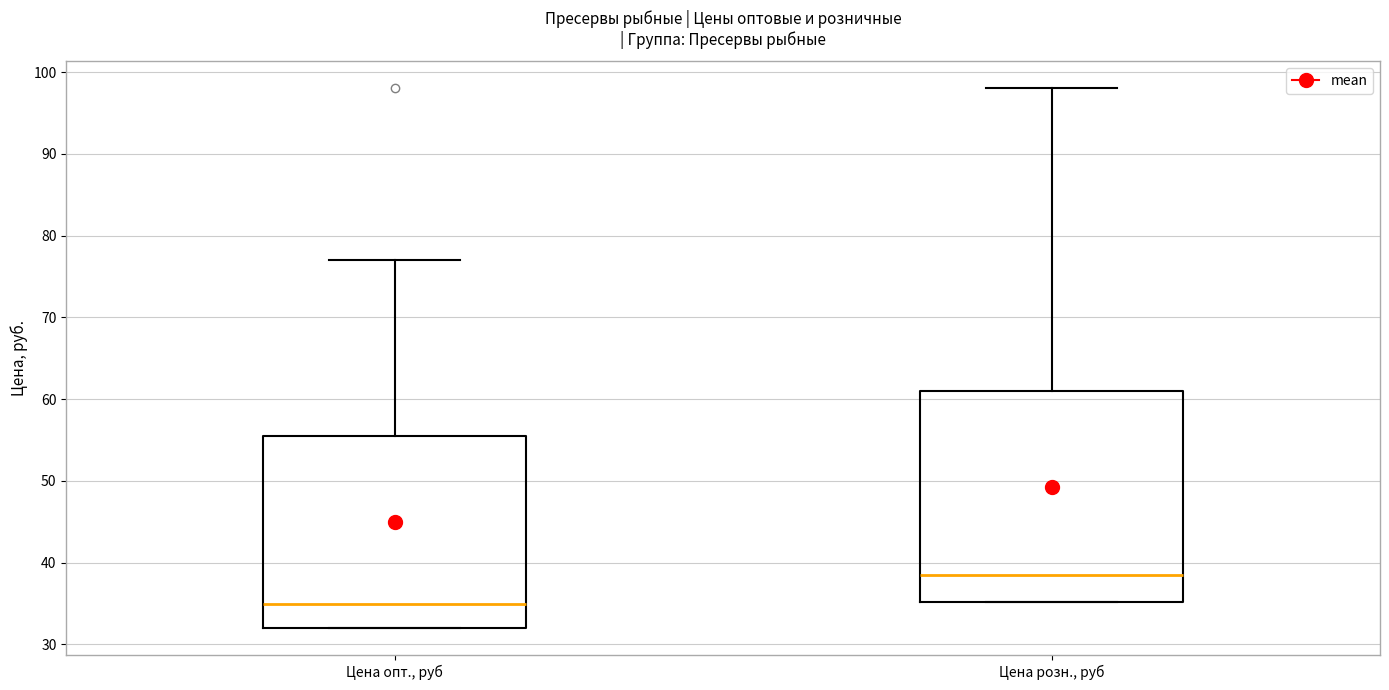

Reading left to right, transcribe this box plot: for each box, give where its median line is, the range the box spans, and where its two whiskers end, as read against the y-axis. The values are not printed on the chart, so give them approximately, as read against the axis.

Цена опт., руб: median 35, box 32 to 56, whiskers 32 to 77
Цена розн., руб: median 39, box 35 to 61, whiskers 35 to 98